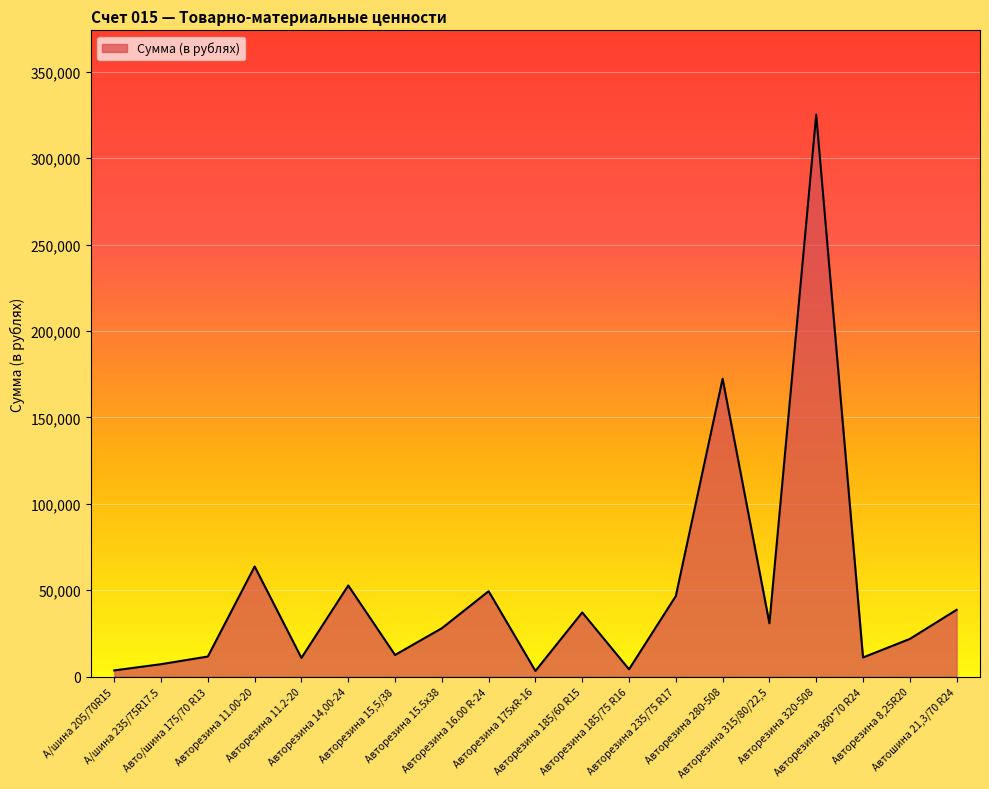

Is it true that the value at Авторезина 280-508 is 172385.6?

True